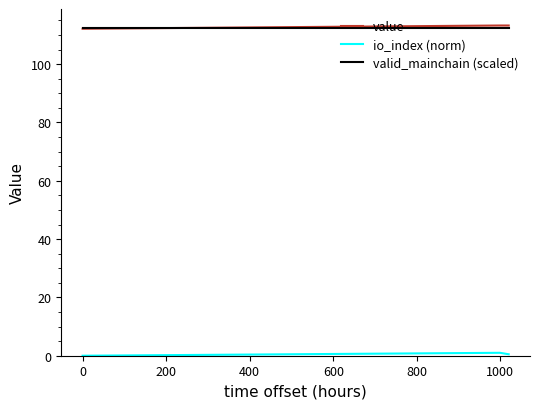

What is the highest value of the value series?

113.3